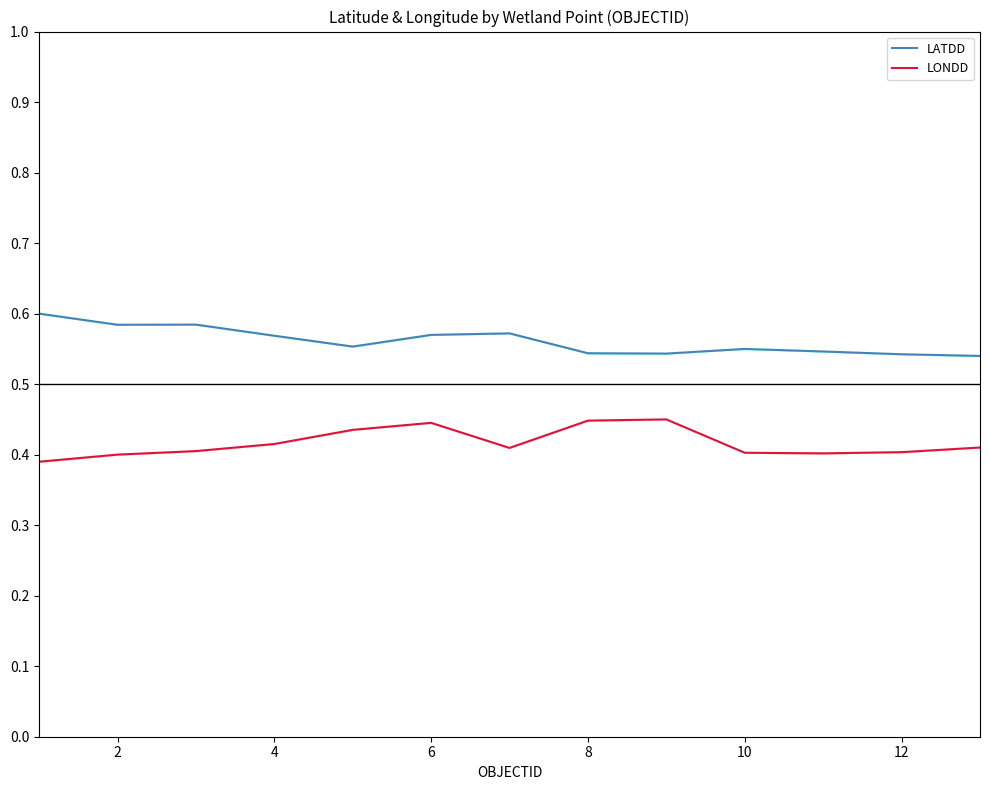

Is this an area chart (filled region under the line)?

No